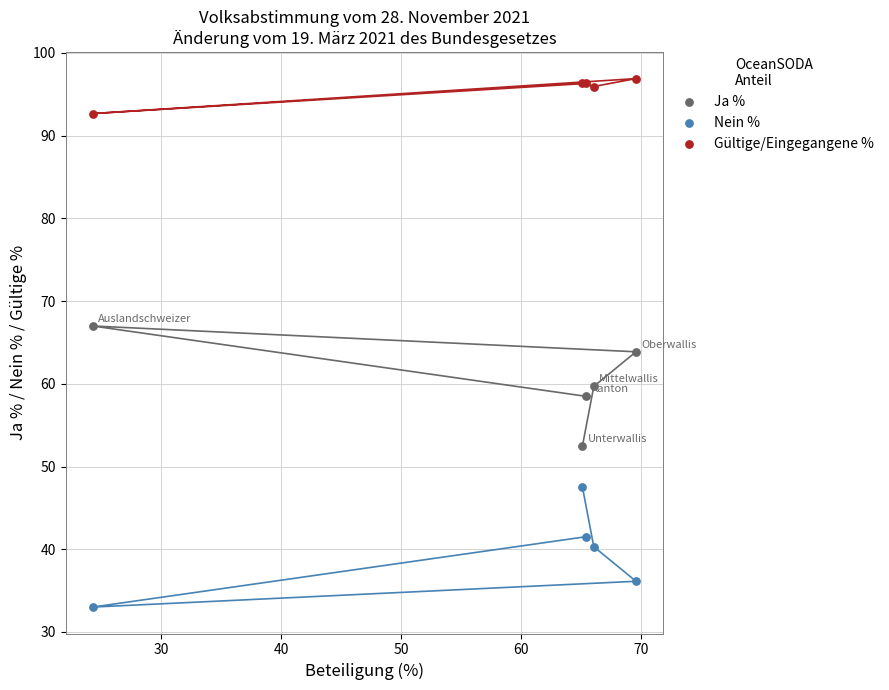

Which series reaches the maximum Y coordinate?

Gültige/Eingegangene %